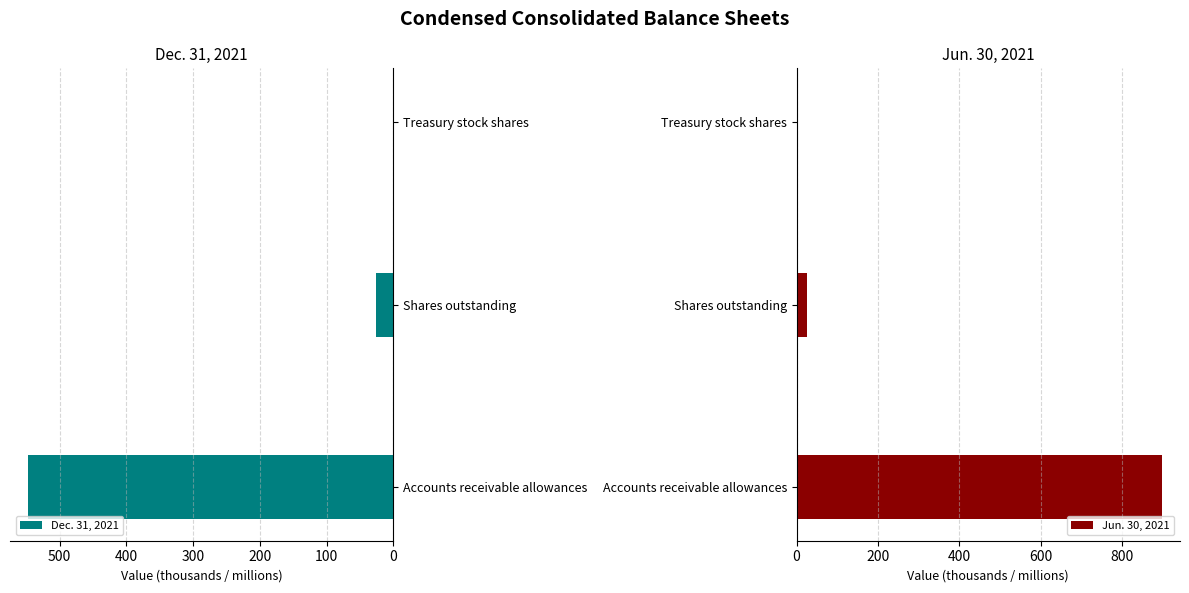

The value of Dec. 31, 2021 at Accounts receivable allowances is 547.0. True or false?

True